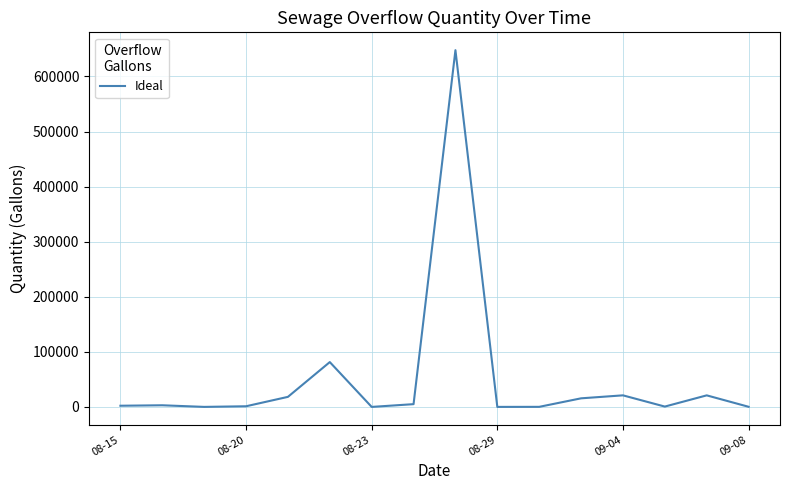

What is the maximum value shown in the chart?

647744